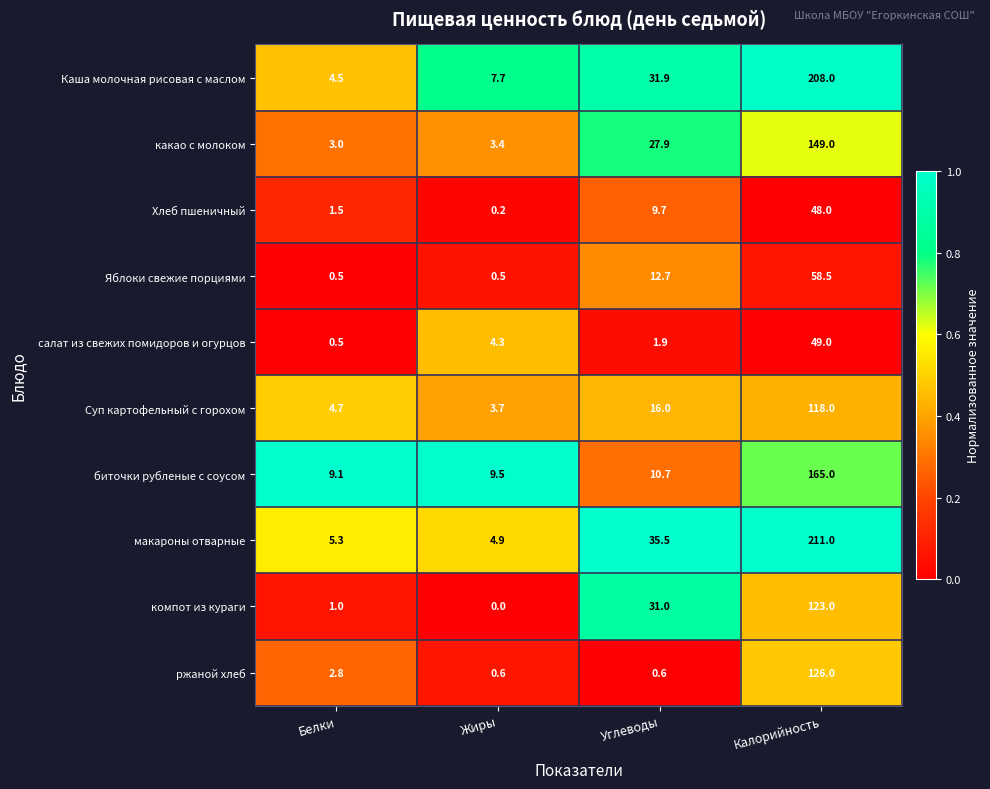

How many data points does each series have?

4